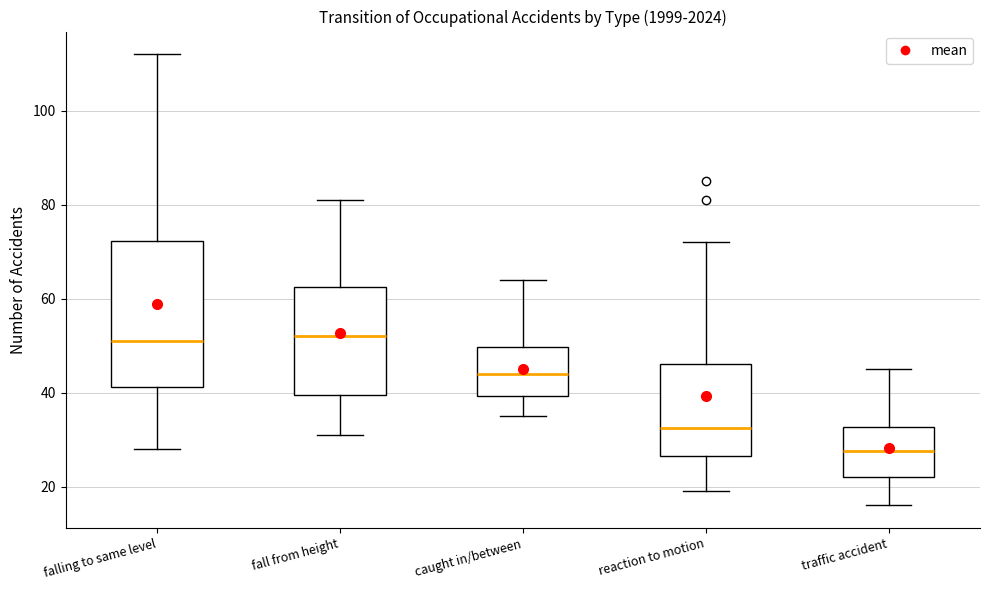

Reading left to right, read every box against the y-axis: the position of its median line, the range the box covers, and the ends of its whiskers. The values are not printed on the chart, so give them approximately, as read against the axis.

falling to same level: median 52, box 42 to 72, whiskers 28 to 112
fall from height: median 52, box 40 to 62, whiskers 32 to 82
caught in/between: median 44, box 40 to 50, whiskers 36 to 64
reaction to motion: median 32, box 26 to 46, whiskers 20 to 72
traffic accident: median 28, box 22 to 32, whiskers 16 to 46